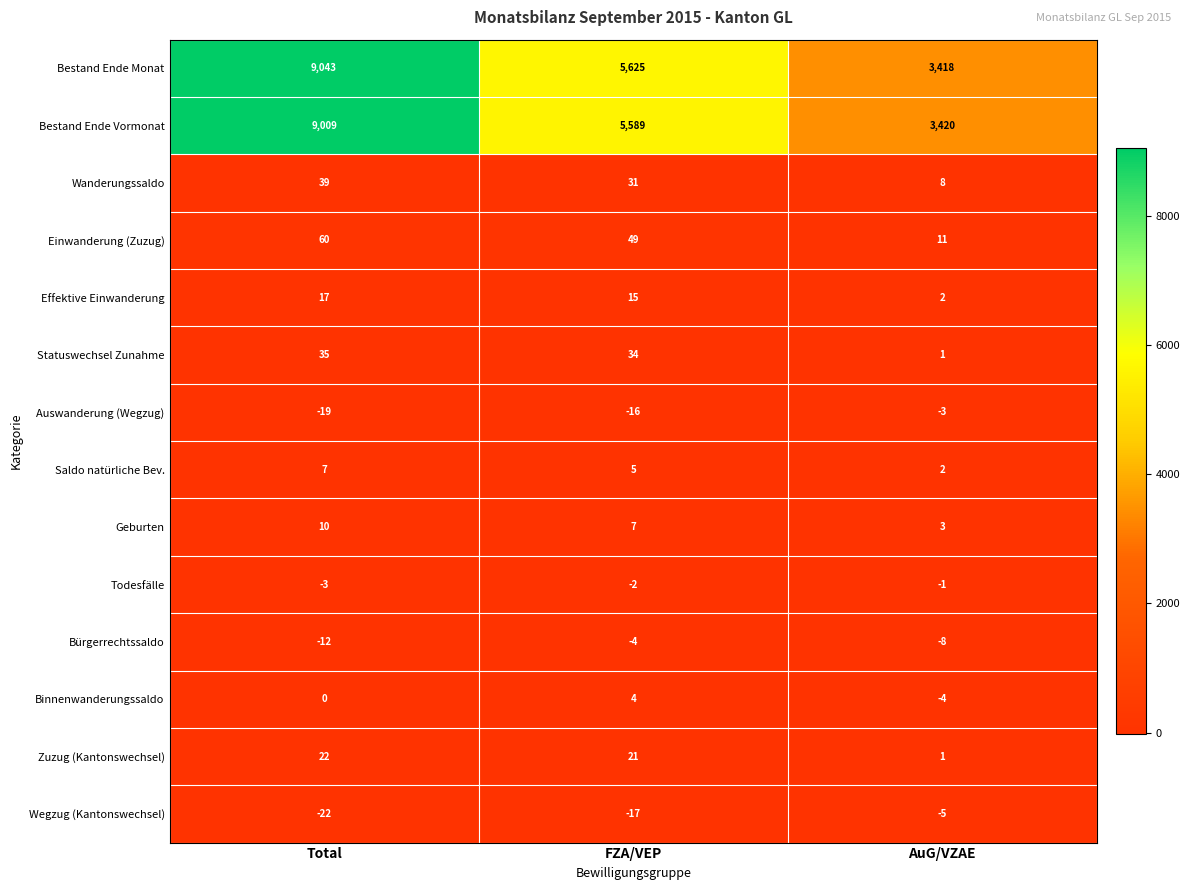

Where does the Effektive Einwanderung series first go above 15?

Total